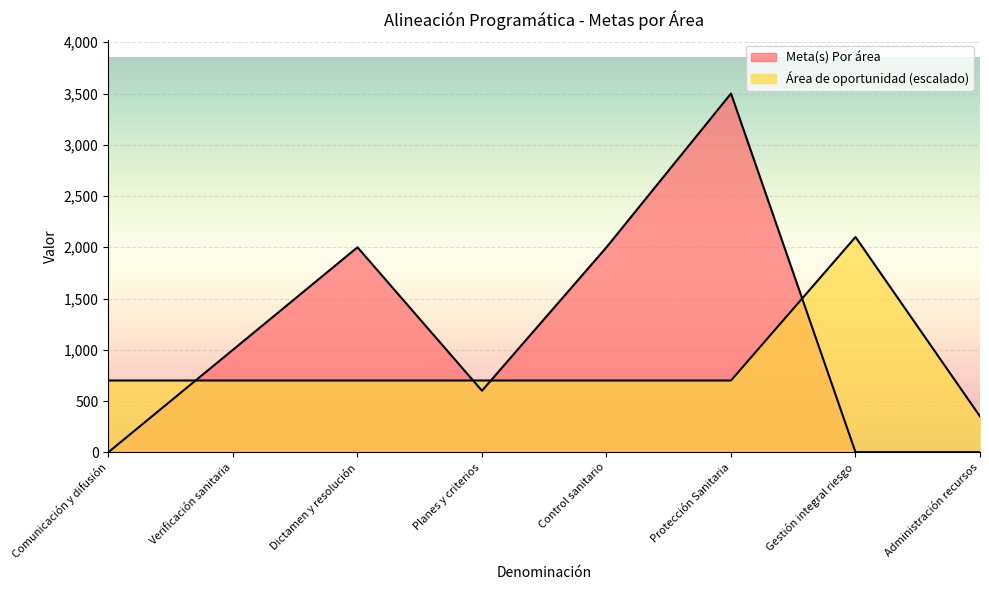

What is the greatest value displayed?

3500